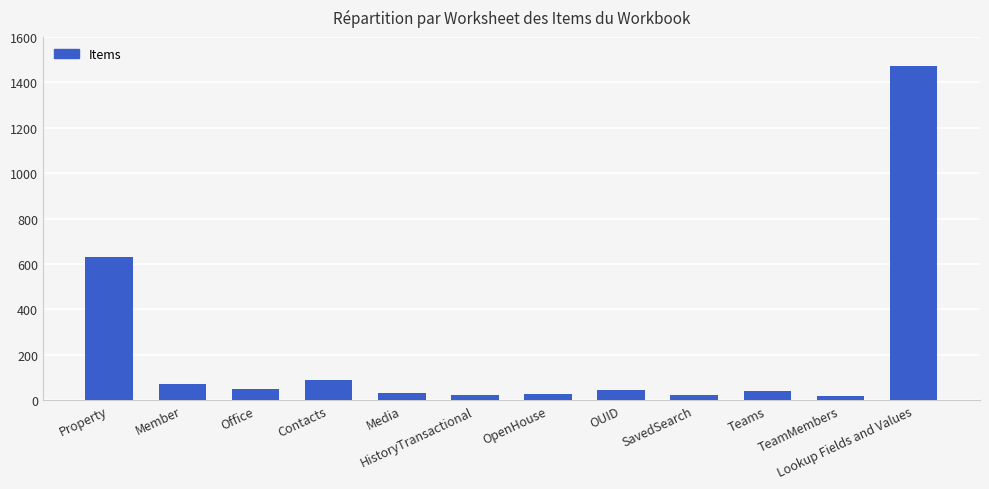

Which has a higher value, Property or OpenHouse?

Property